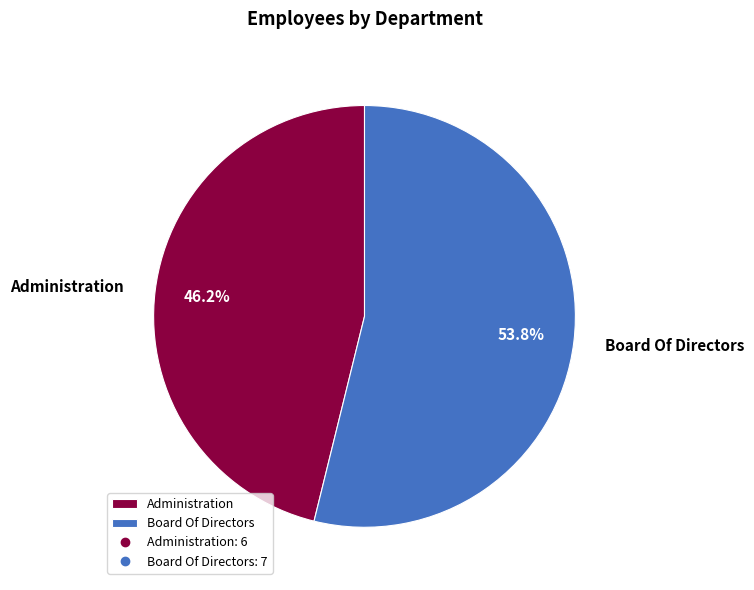

What percentage is the Administration slice, to the nearest percent?

46%